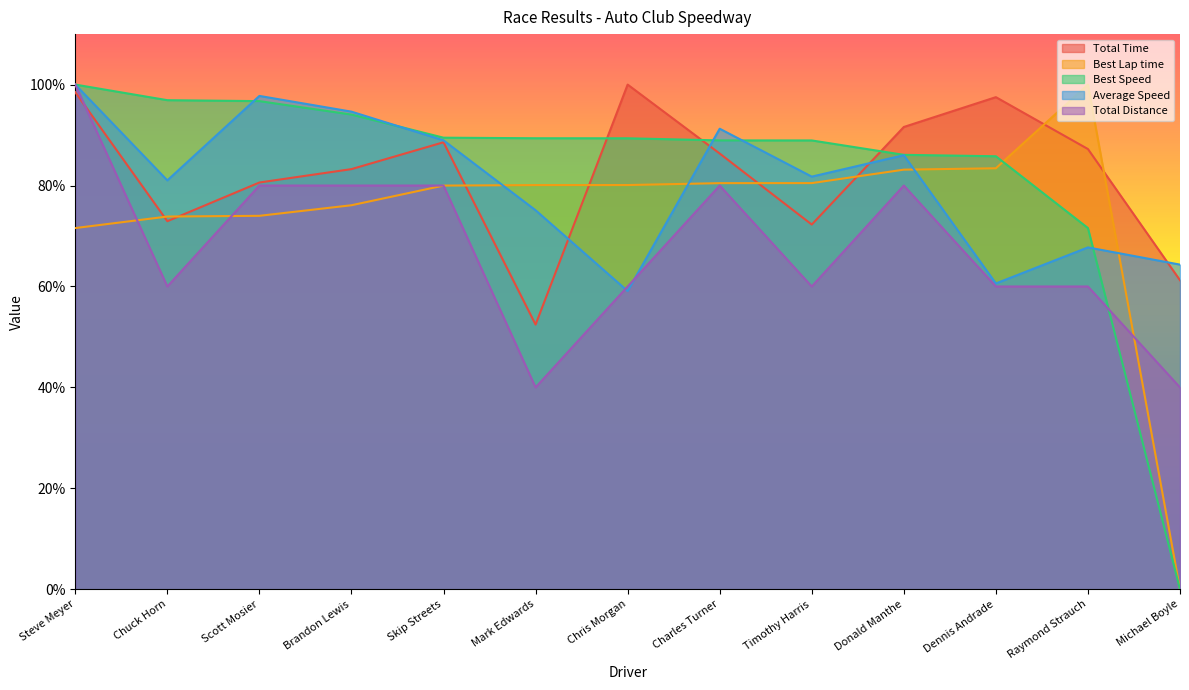

Is the value of Best Speed at Skip Streets greater than the value of Total Distance at Michael Boyle?

Yes